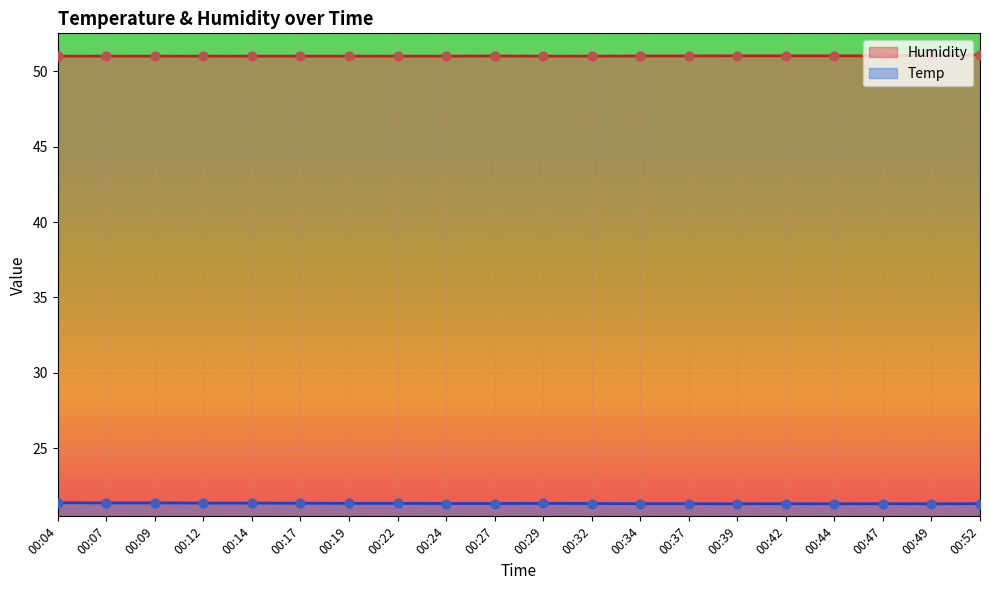

Which series has the largest total across all categories?

Humidity